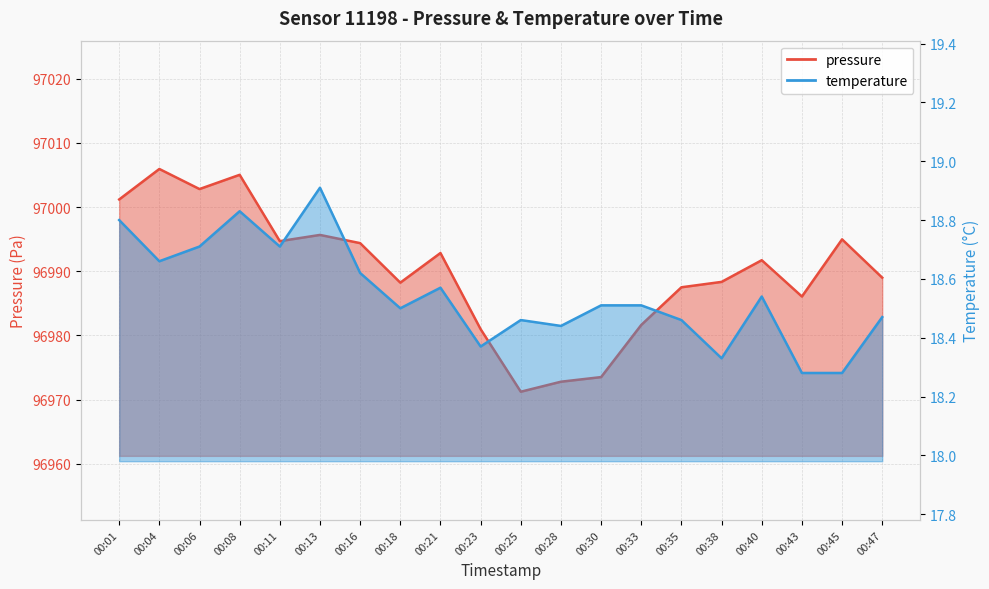

What is the value of the temperature point at the 19th from the left?

18.3